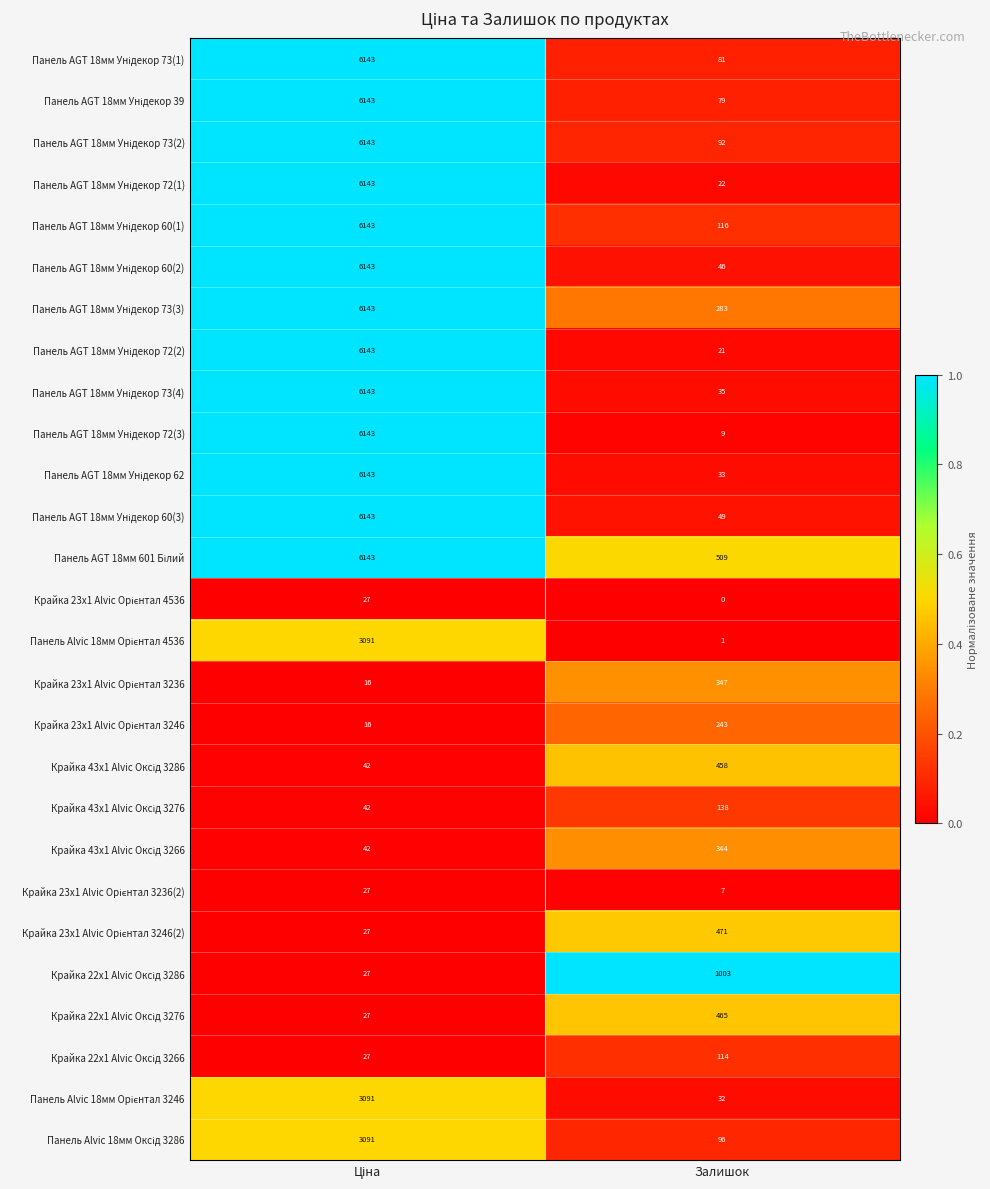

What is the total value across all series at Залишок?

5094